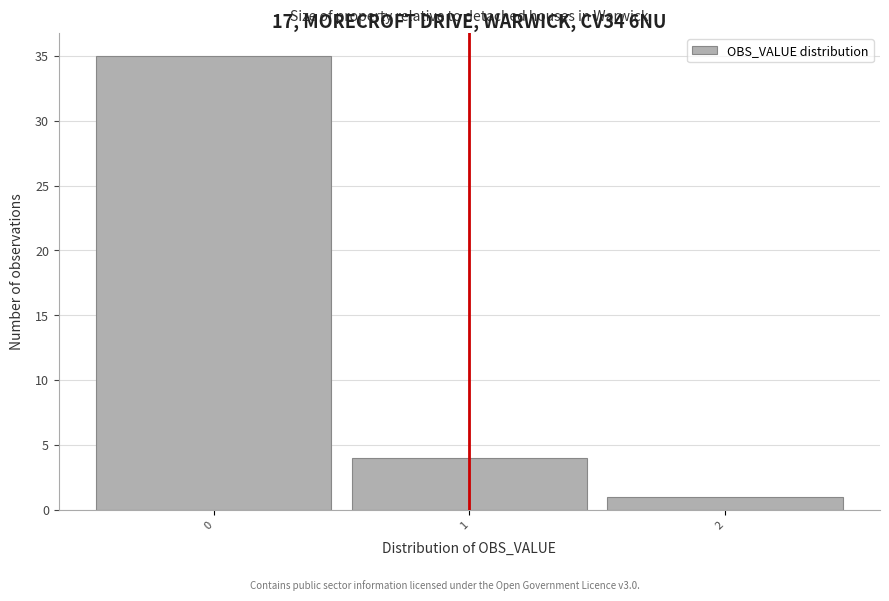

Which range on the x-axis has the tallest bar?

-0.5 to 0.5